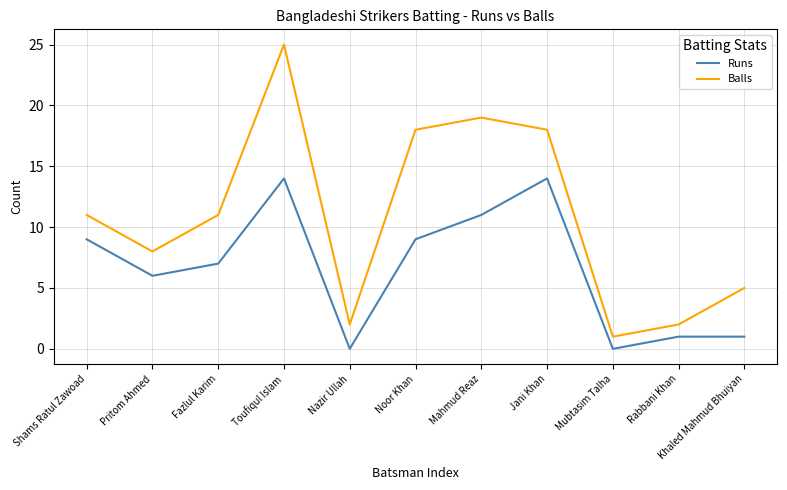

Is this an area chart (filled region under the line)?

No